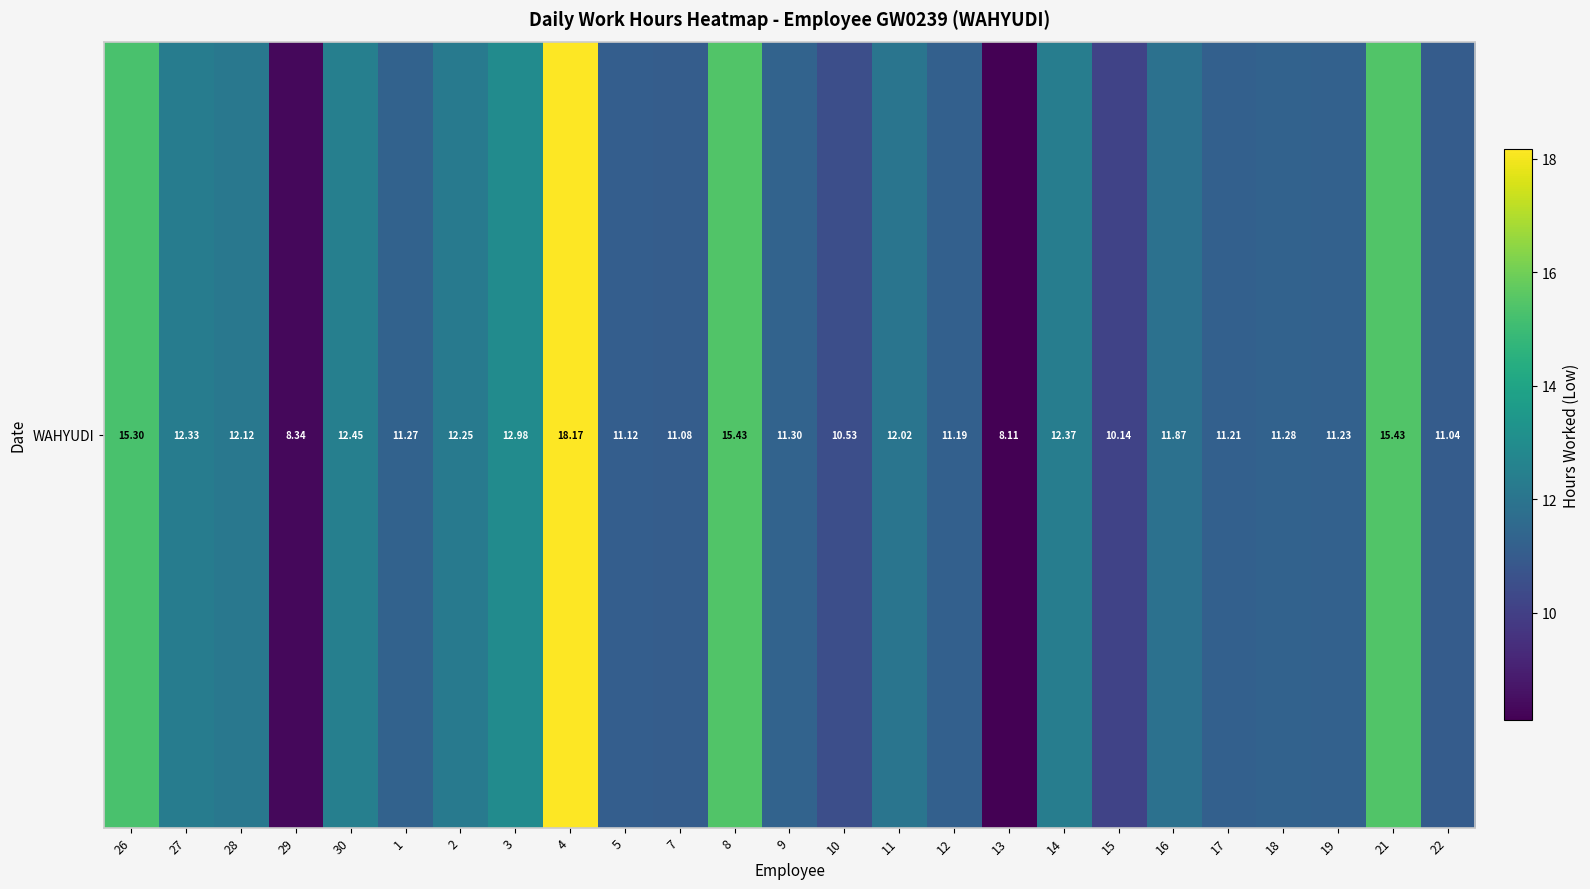

What is the sum of all values?

300.6